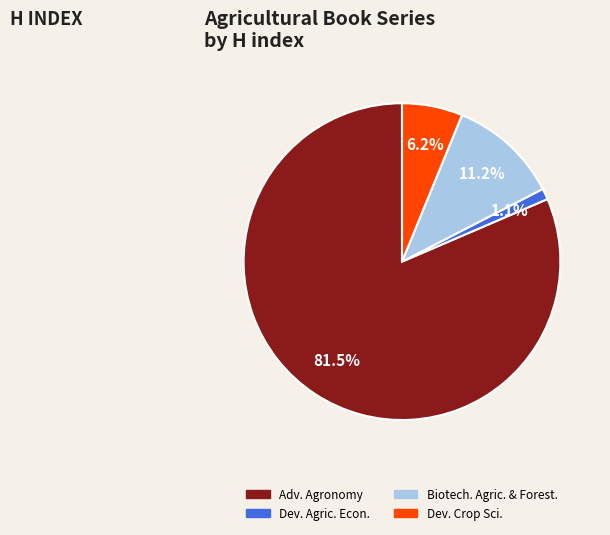

Does any single category account for the majority?

Yes